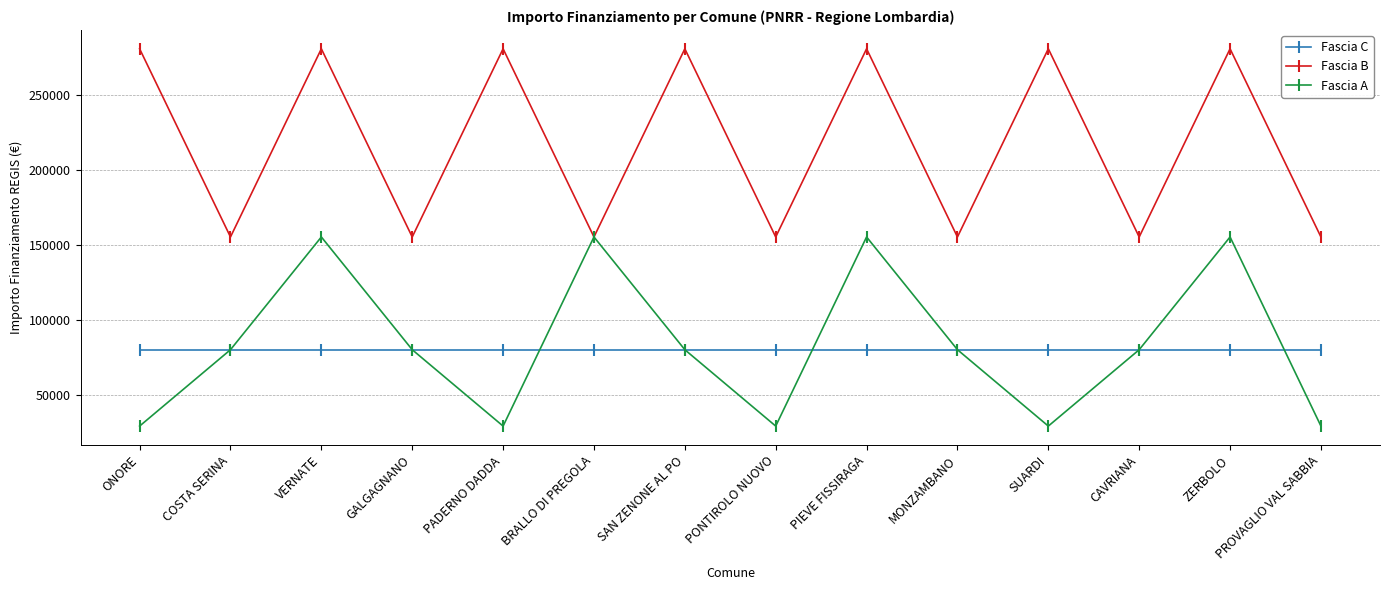

Does the chart have visible grid lines?

Yes